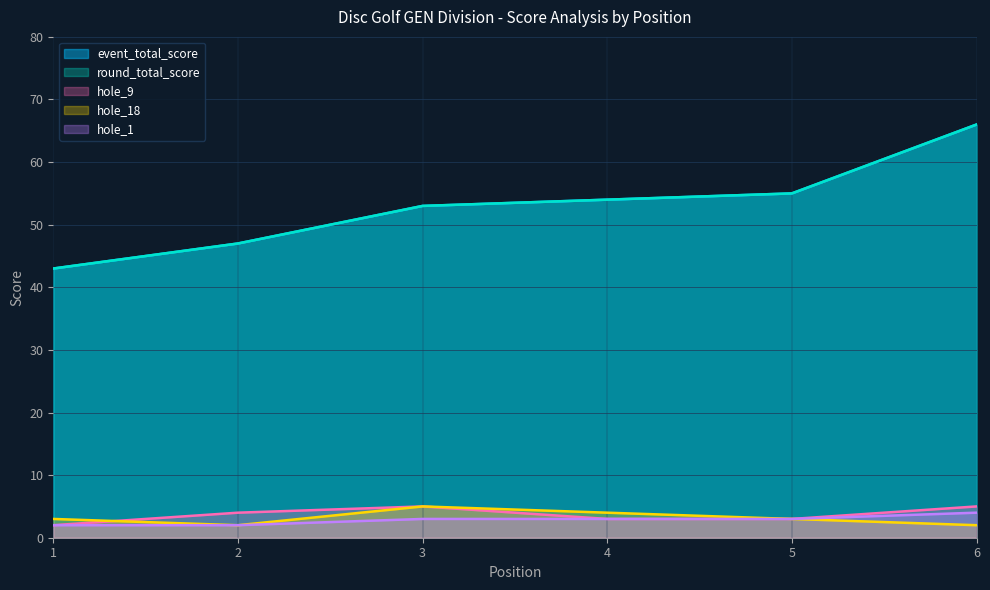

True or false: round_total_score and hole_9 cross at least once.

False